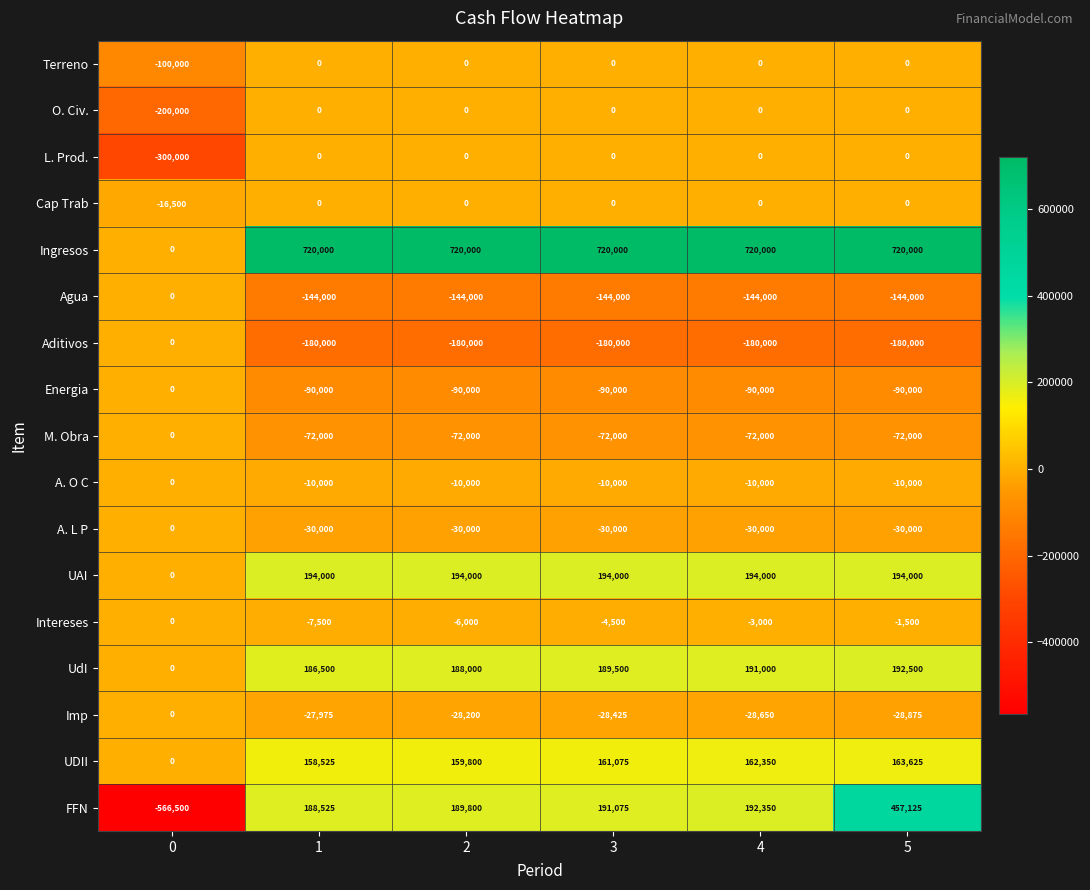

What is the minimum value shown in the chart?

-566500